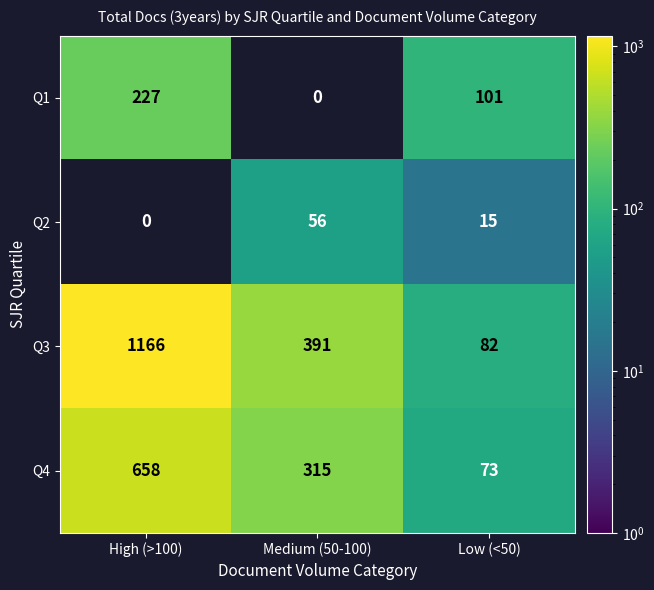

Is it true that Q4 equals 64 at Medium (50-100)?

False